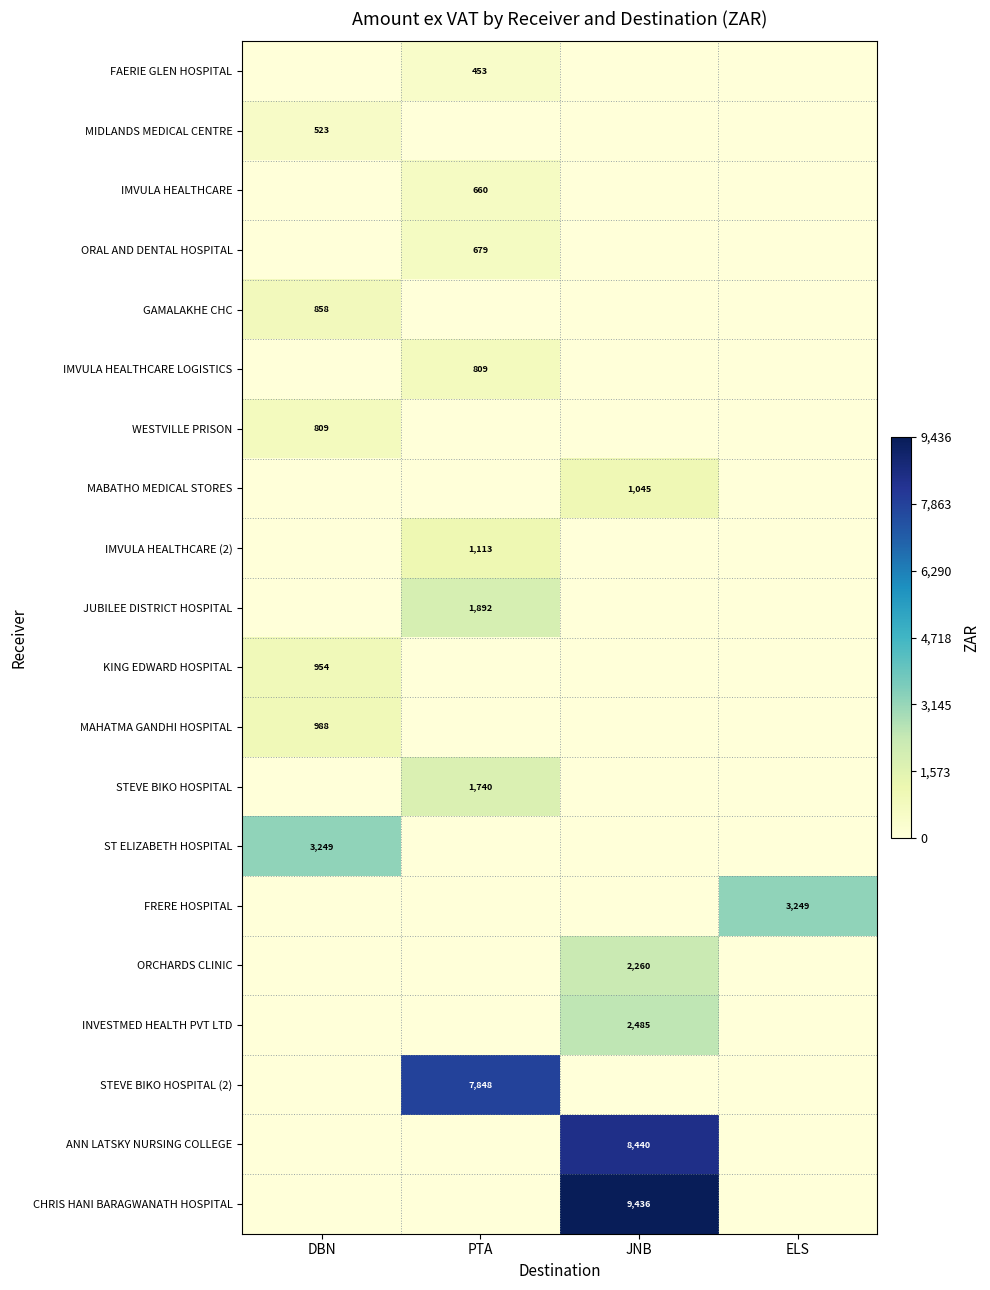

Is the value of STEVE BIKO HOSPITAL (2) at PTA greater than the value of WESTVILLE PRISON at DBN?

Yes